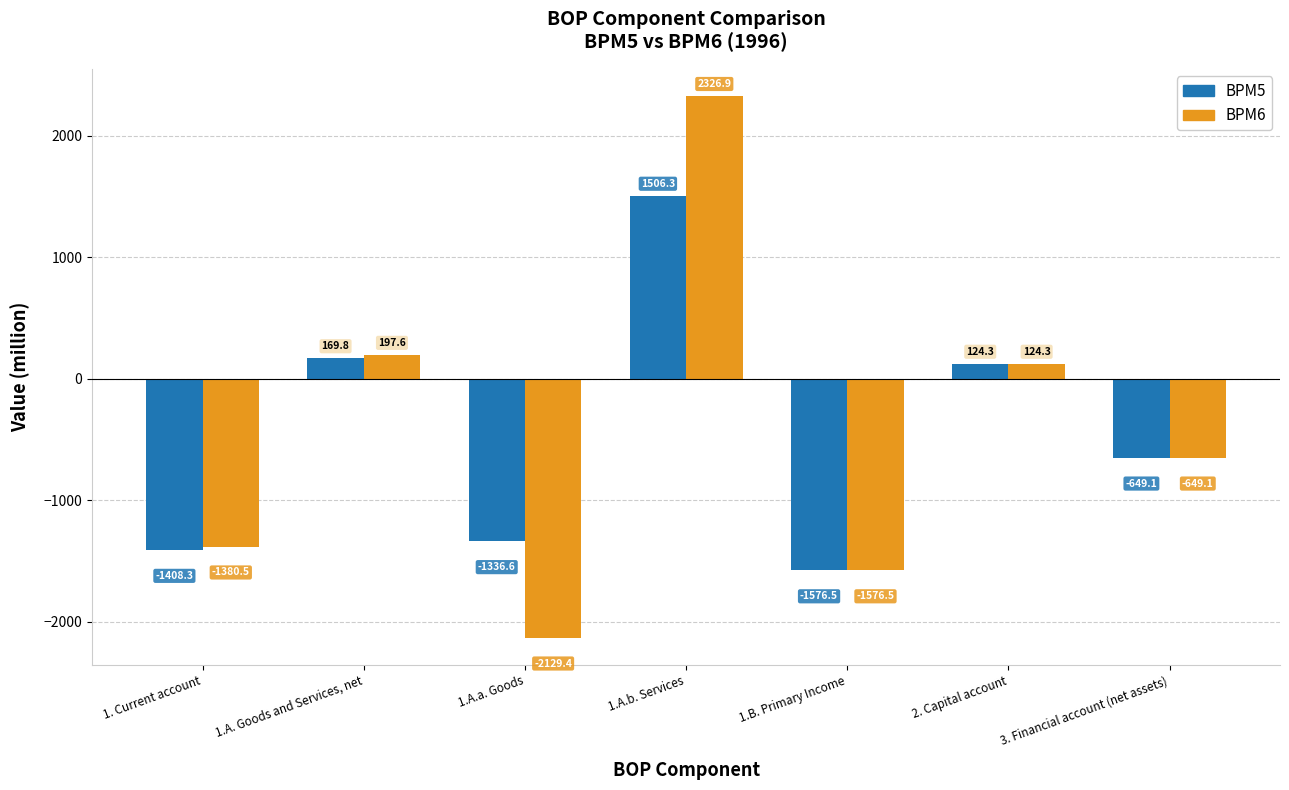

Where does the BPM6 series first go above -649?

1.A. Goods and Services, net